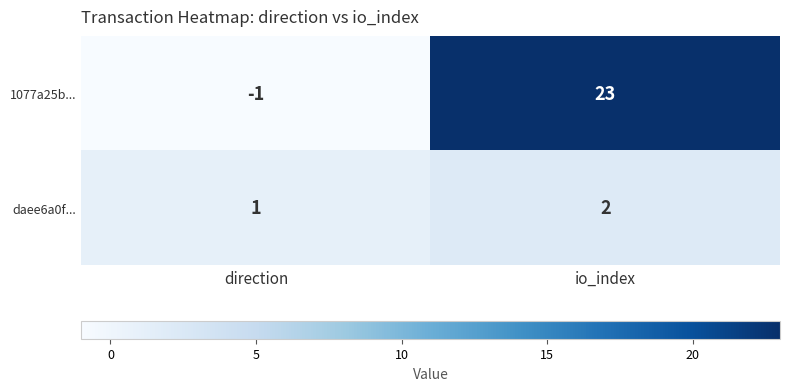

How many series are shown in this chart?

2